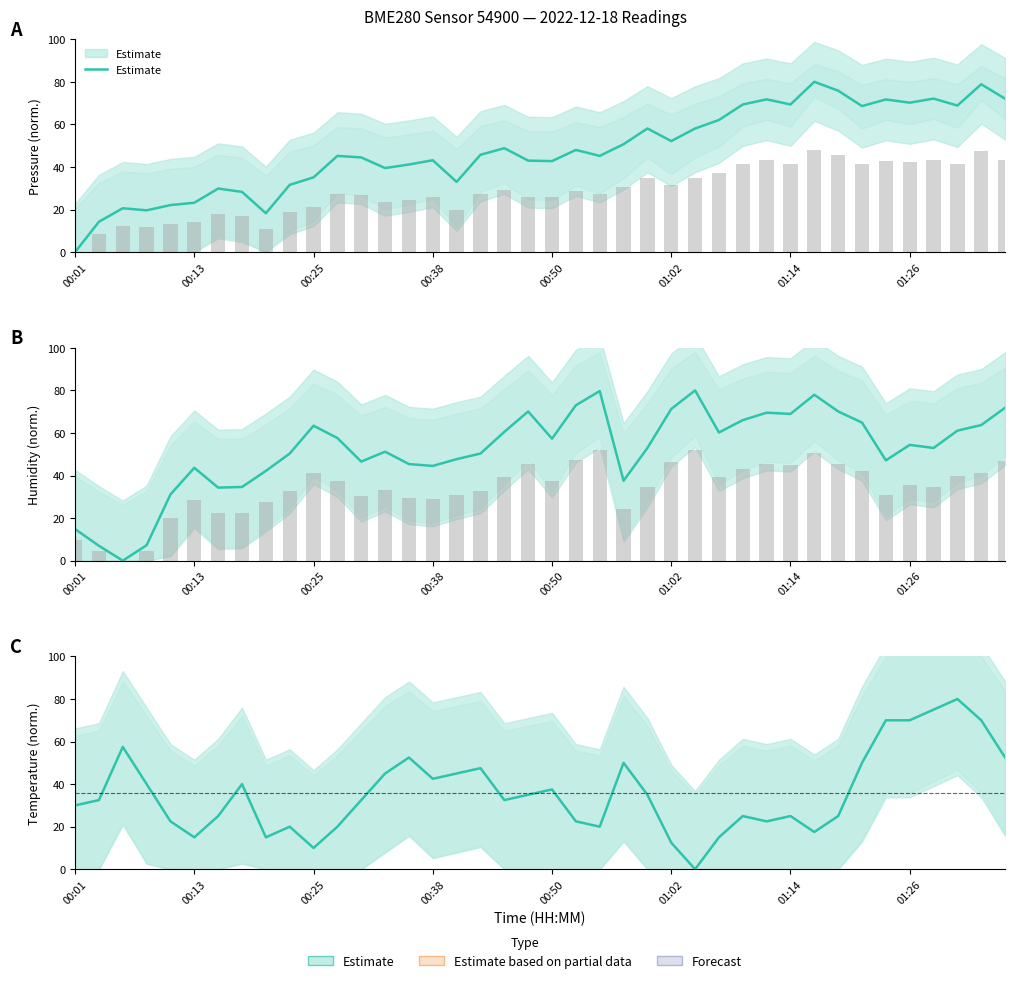

What is the label of the 14th bar from the right?

26